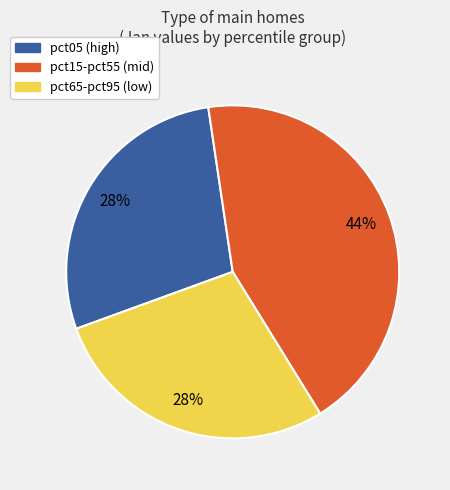

How many segments does this pie chart have?

3